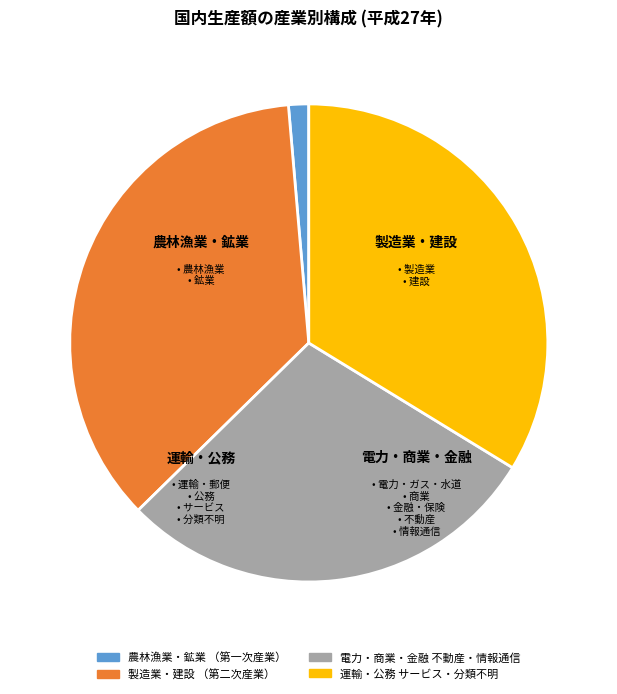

Which slice is the smallest?

農林漁業・鉱業 （第一次産業）